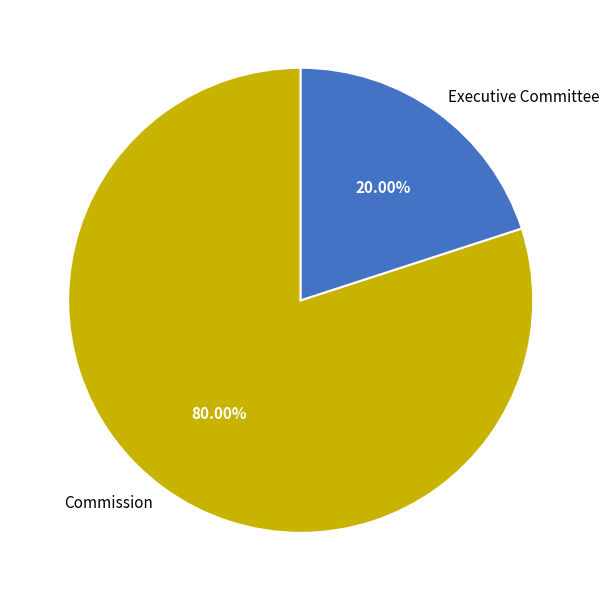

Is it true that Executive Committee is 30% of the pie?

False